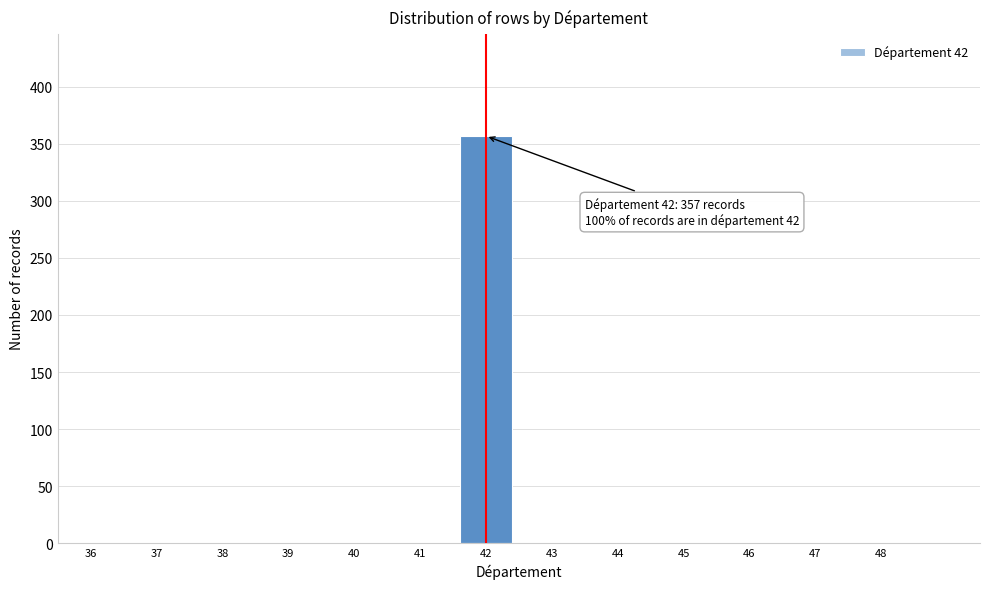

Reading left to right, transcribe all the data shown in this chart.

36=0	37=0	38=0	39=0	40=0	41=0	42=357	43=0	44=0	45=0	46=0	47=0	48=0